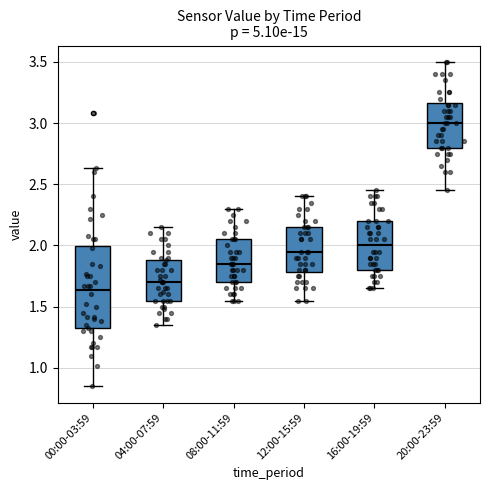

Reading left to right, transcribe this box plot: for each box, give where its median line is, the range the box spans, and where its two whiskers end, as read against the y-axis. The values are not printed on the chart, so give them approximately, as read against the axis.

00:00-03:59: median 1.65, box 1.30 to 2.00, whiskers 0.85 to 2.65
04:00-07:59: median 1.70, box 1.55 to 1.90, whiskers 1.35 to 2.15
08:00-11:59: median 1.85, box 1.70 to 2.05, whiskers 1.55 to 2.30
12:00-15:59: median 1.95, box 1.80 to 2.15, whiskers 1.55 to 2.40
16:00-19:59: median 2.00, box 1.80 to 2.20, whiskers 1.65 to 2.45
20:00-23:59: median 3.00, box 2.80 to 3.15, whiskers 2.45 to 3.50